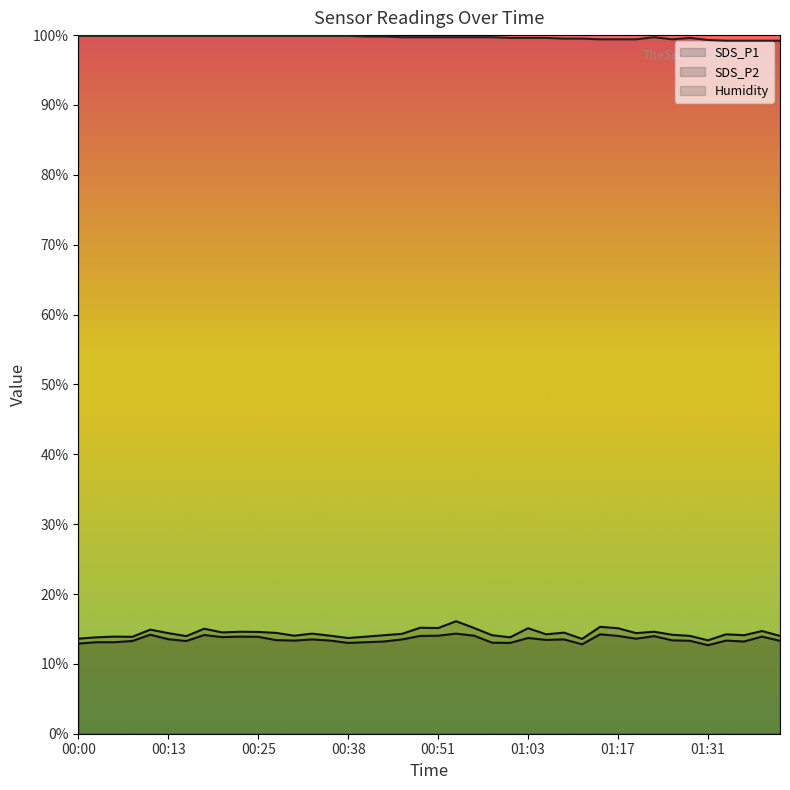

At 00:25, list the series in order from smallest to largest.

SDS_P2, SDS_P1, Humidity